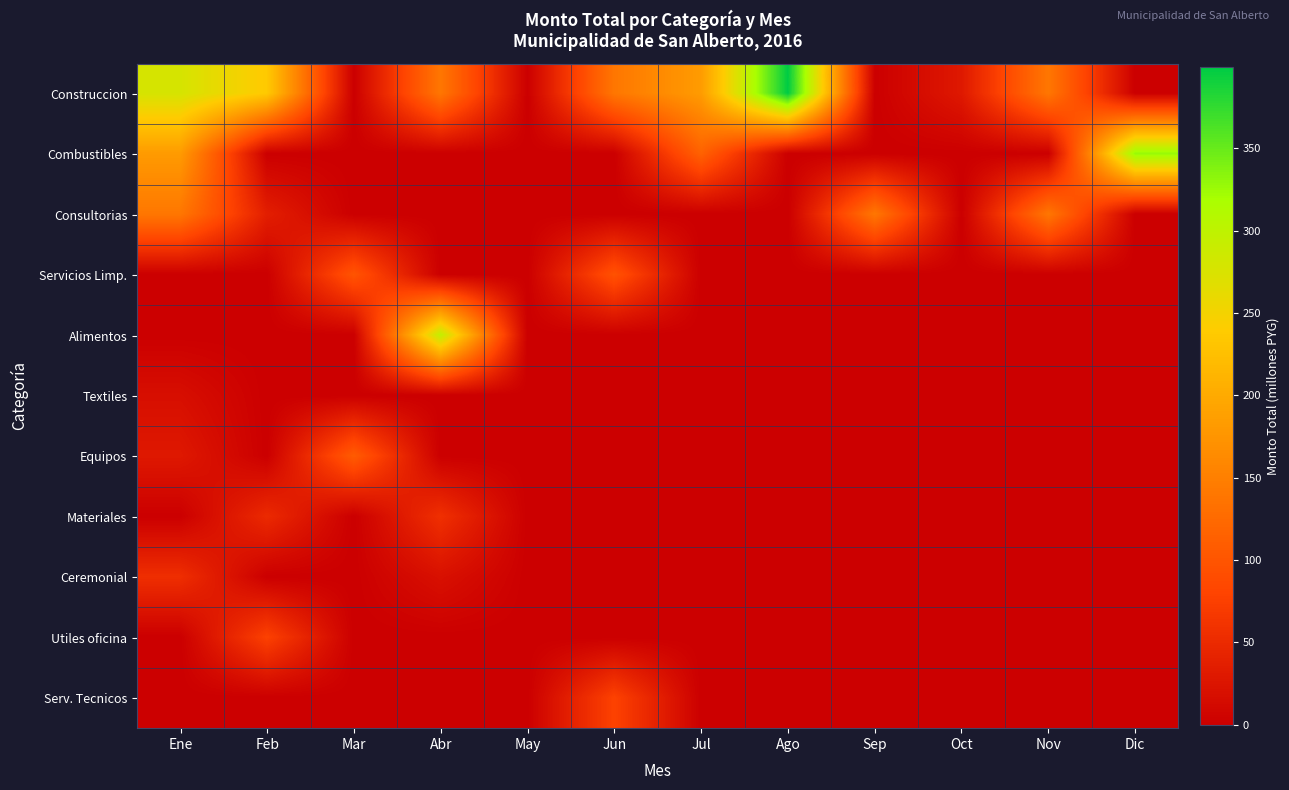

What is the greatest value displayed?

399.3